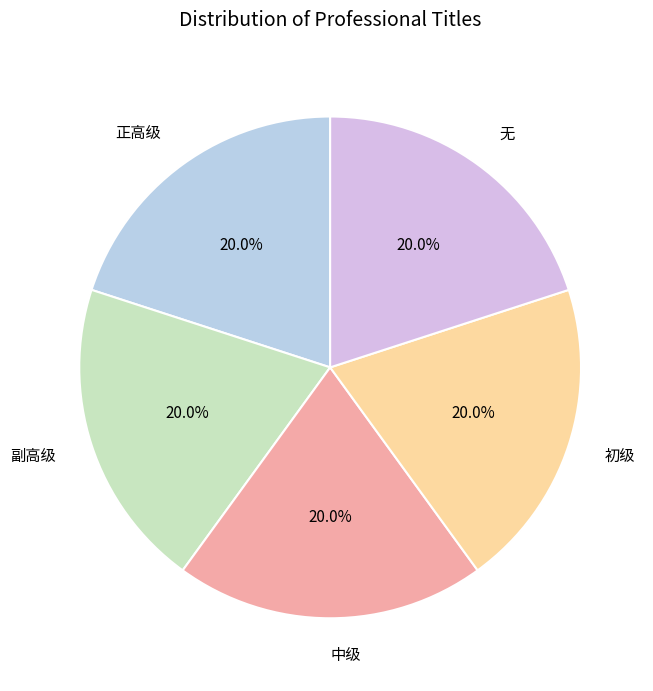

What is the ratio of the value at 副高级 to the value at 中级?

1.0